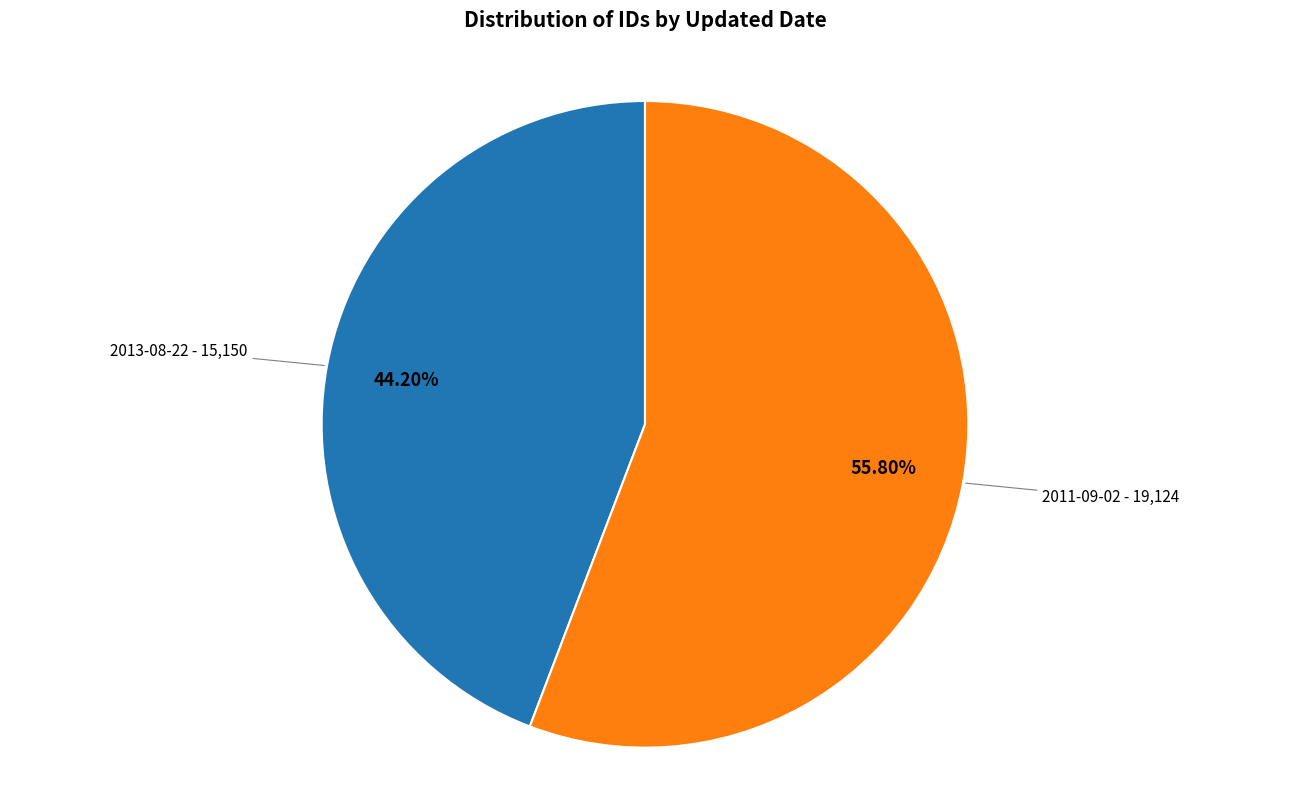

Is there any slice that represents more than half of the pie?

Yes